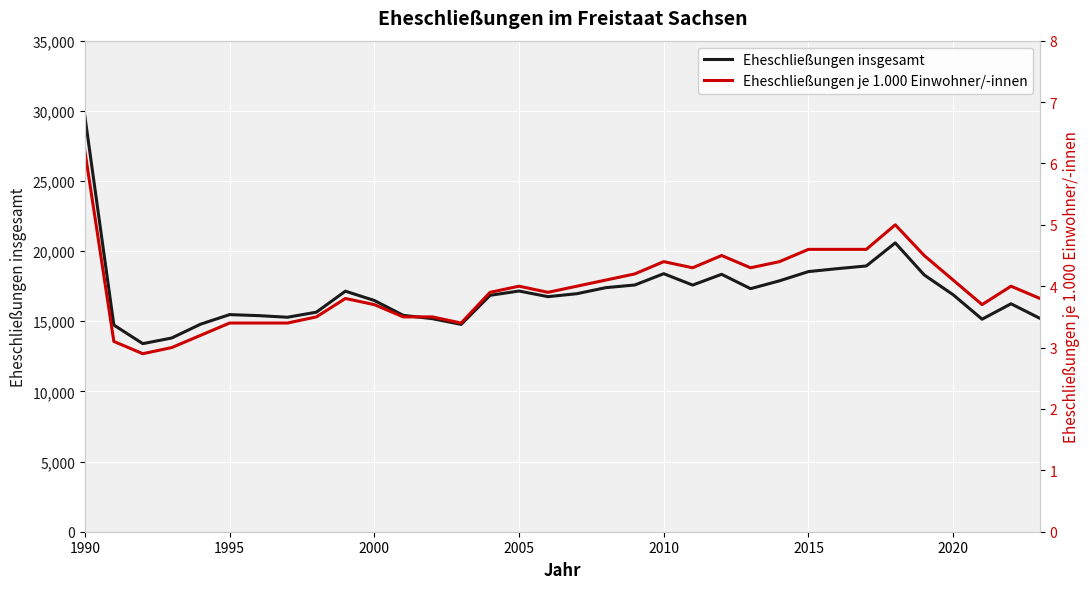

How many lines are shown in the chart?

2